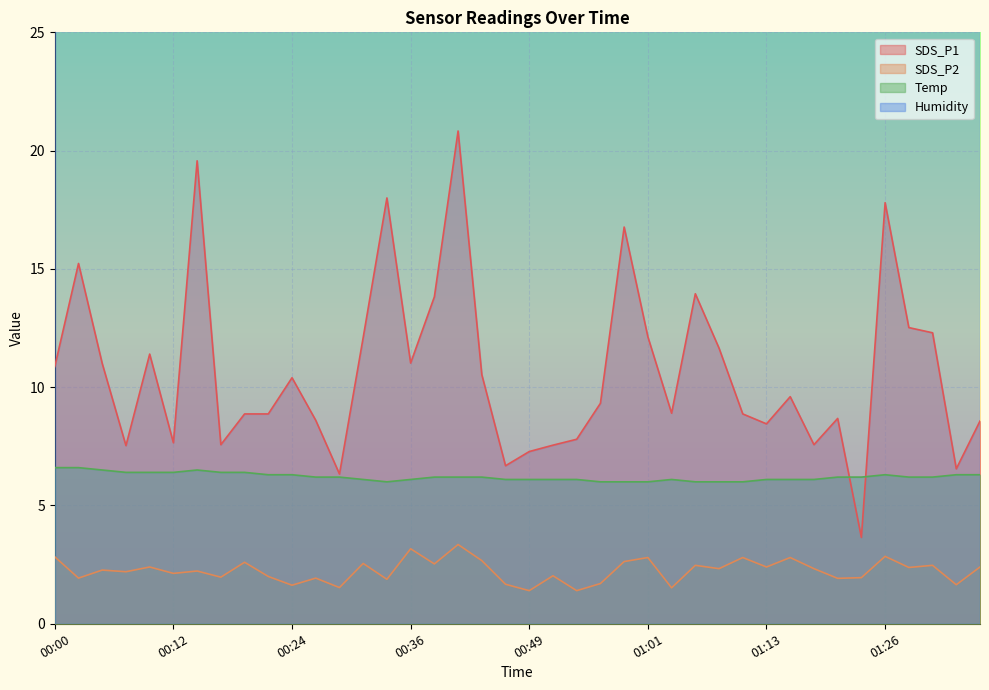

The Temp series shows 6.1 at 00:49. True or false?

True